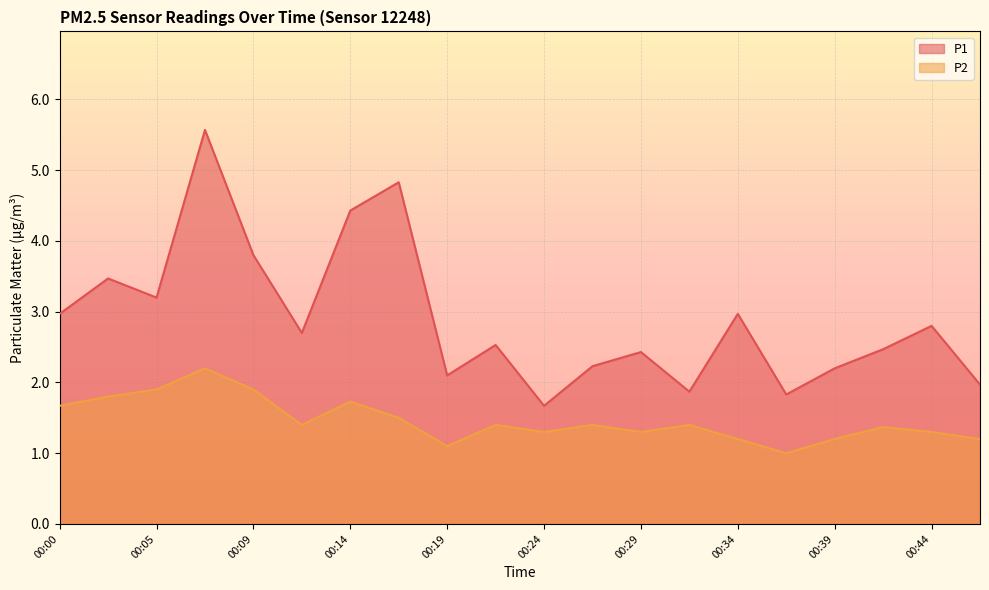

List the series in order of their overall mean, highest first.

P1, P2